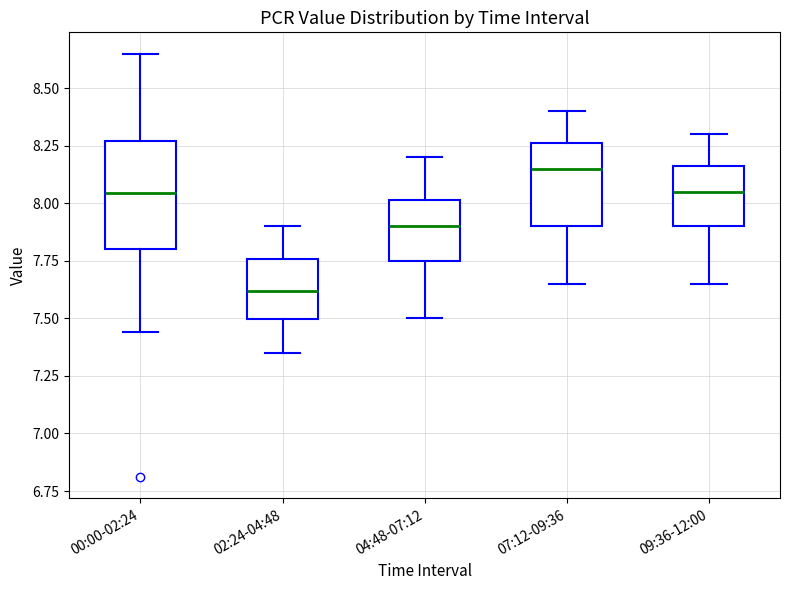

Where does the lower whisker of the box for 00:00-02:24 end on the y-axis? The values are not printed on the chart, so give them approximately, as read against the axis.

7.45